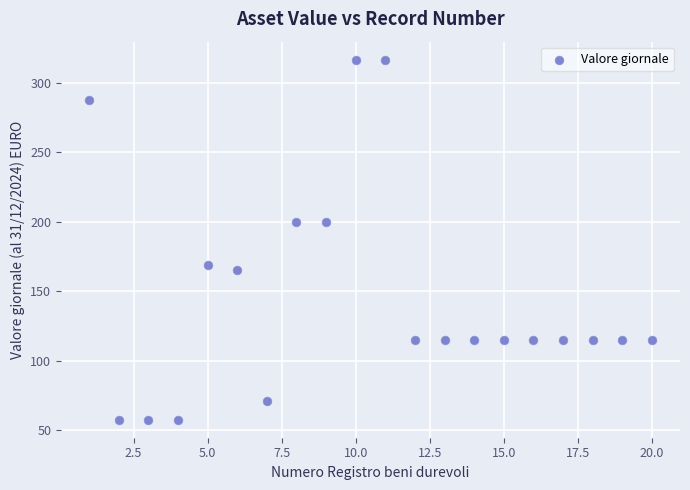

What is the range of Y values (max minus min)?

259.2